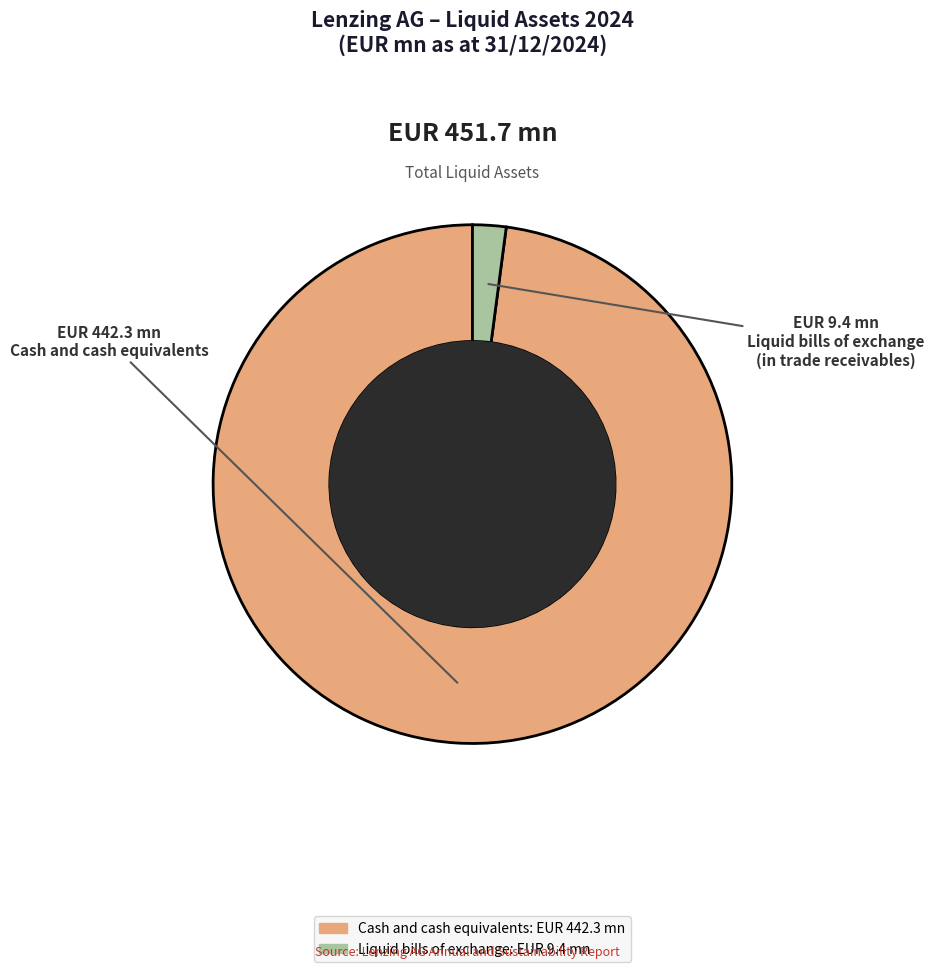

Do Cash and cash equivalents and Liquid bills of exchange together represent more than half of the pie?

Yes